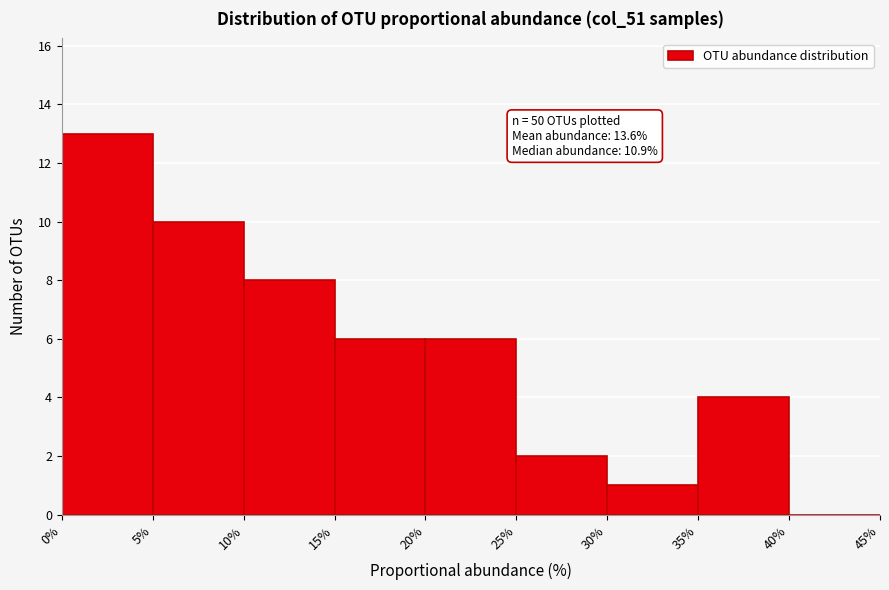

Which range on the x-axis has the tallest bar?

0% to 5%